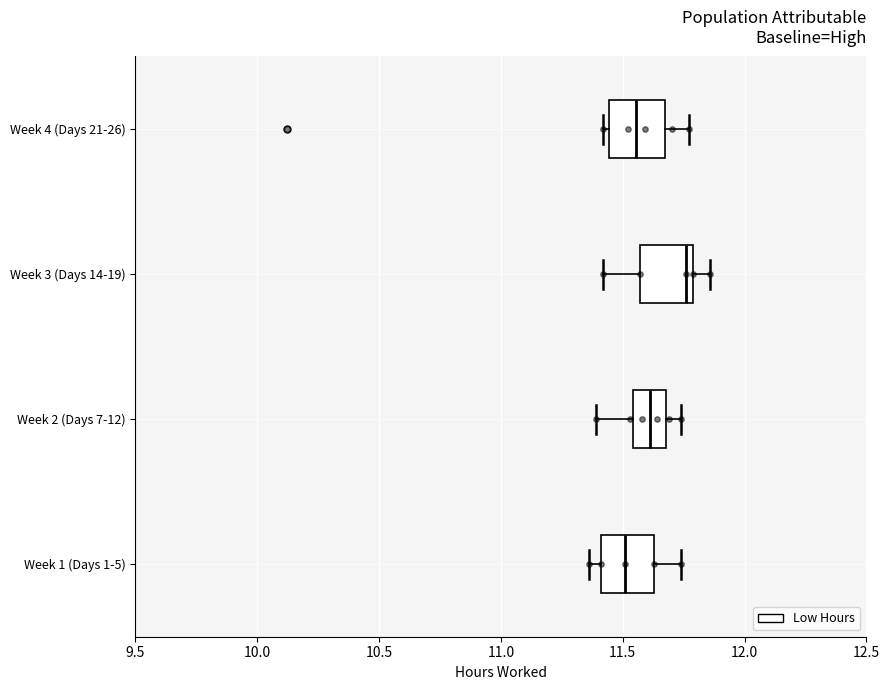

Which box has the furthest to the right median line?

Week 3 (Days 14-19)